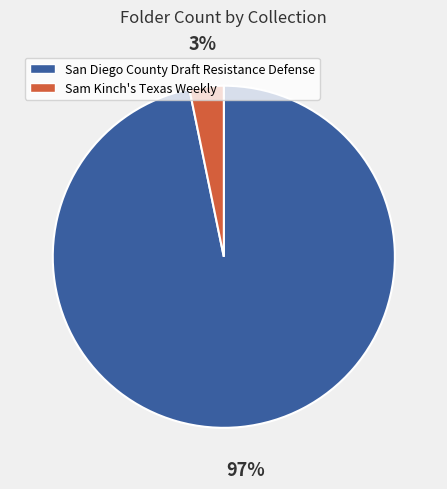

Is there any slice that represents more than half of the pie?

Yes